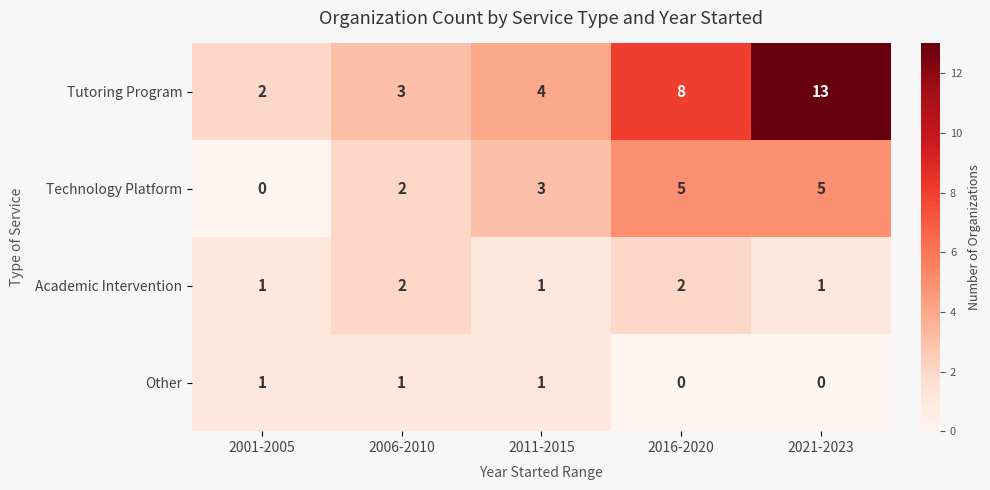

Reading left to right, what are all the values shown in this chart?

Tutoring Program: 2001-2005=2	2006-2010=3	2011-2015=4	2016-2020=8	2021-2023=13
Technology Platform: 2001-2005=0	2006-2010=2	2011-2015=3	2016-2020=5	2021-2023=5
Academic Intervention: 2001-2005=1	2006-2010=2	2011-2015=1	2016-2020=2	2021-2023=1
Other: 2001-2005=1	2006-2010=1	2011-2015=1	2016-2020=0	2021-2023=0